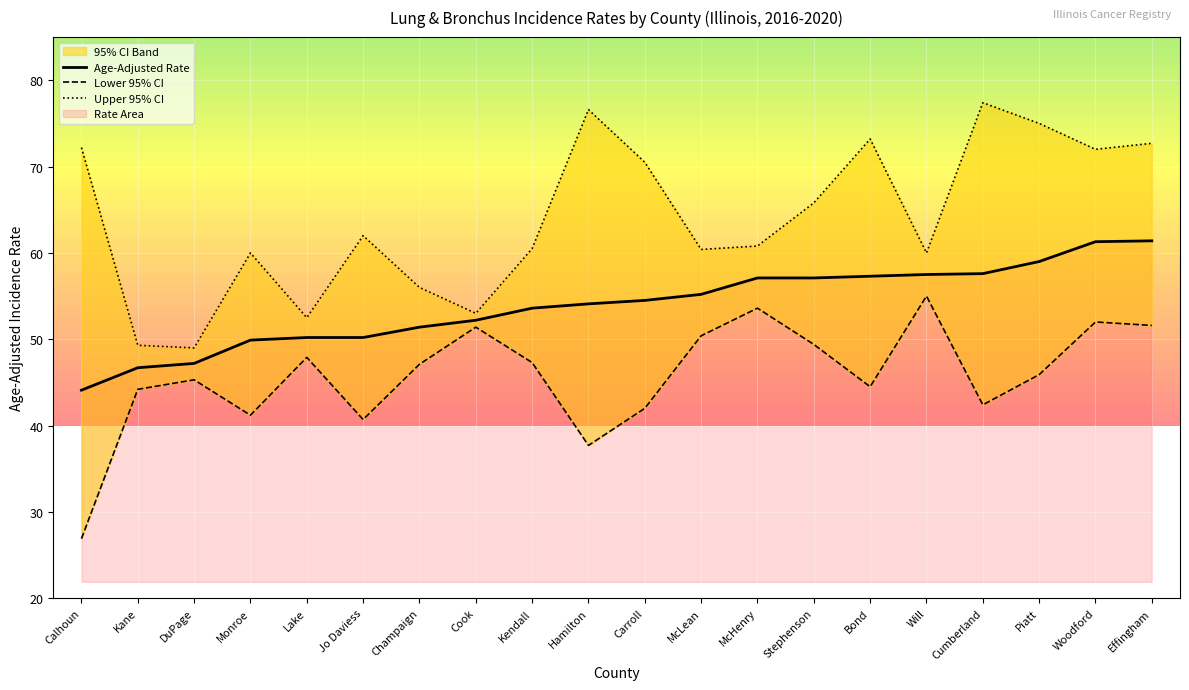

Which series has the largest range (max minus min)?

Upper 95% CI